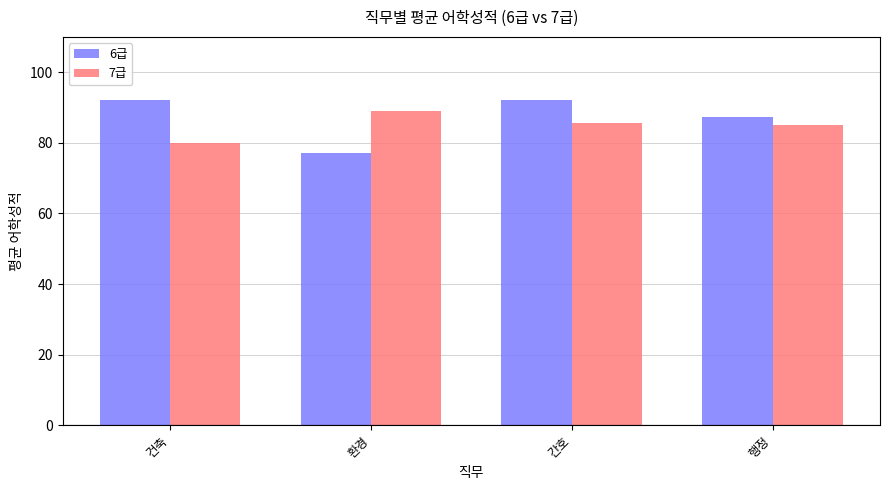

Reading left to right, transcribe all the data shown in this chart.

6급: 건축=92.0	환경=77.0	간호=92.0	행정=87.3
7급: 건축=80.0	환경=89.0	간호=85.7	행정=85.0